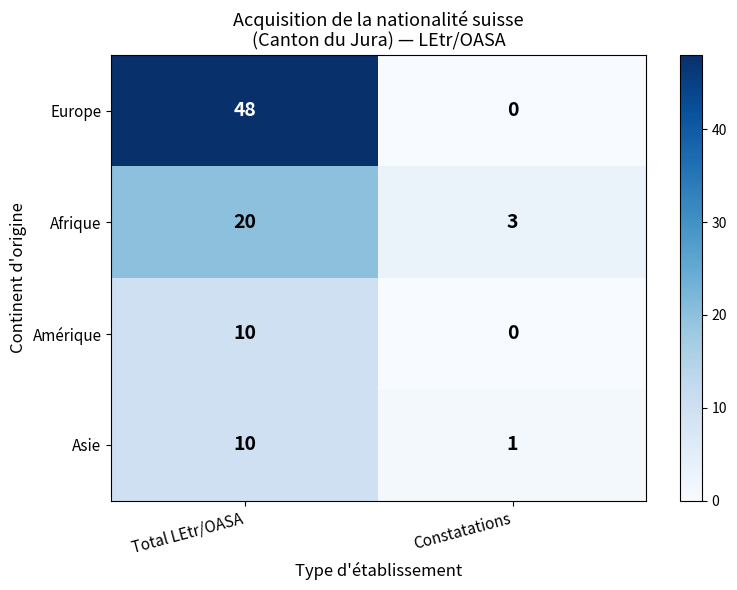

Which series has the largest range (max minus min)?

Europe